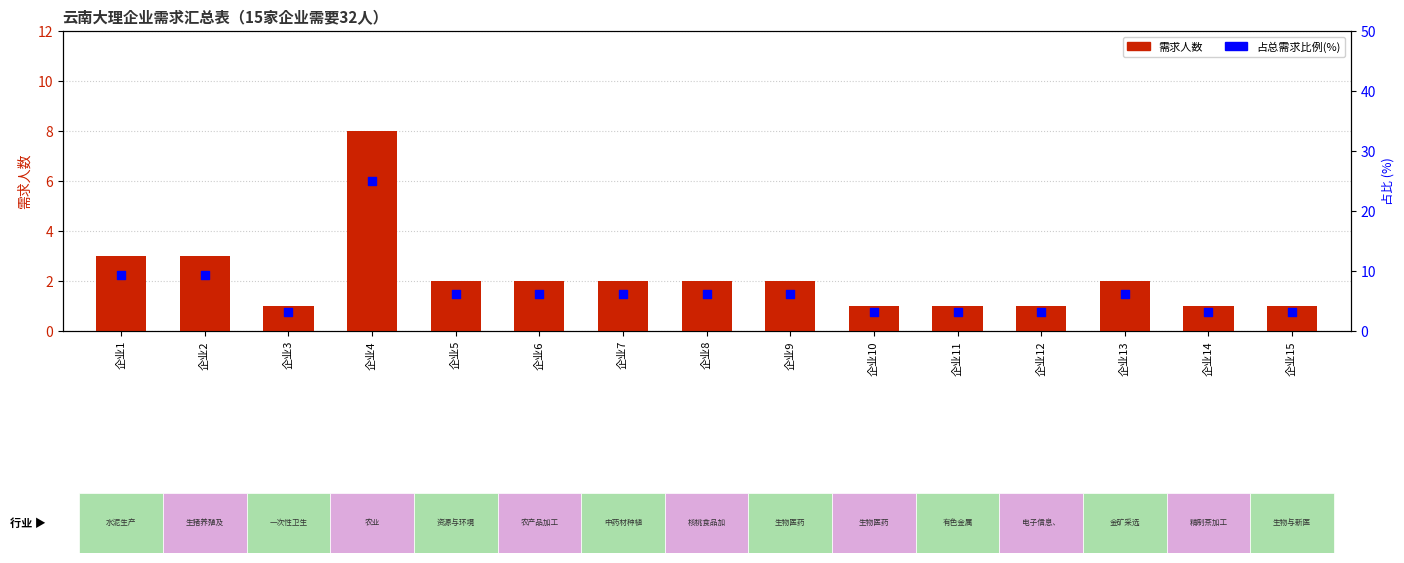

At which category is the sum across all series the highest?

企业4